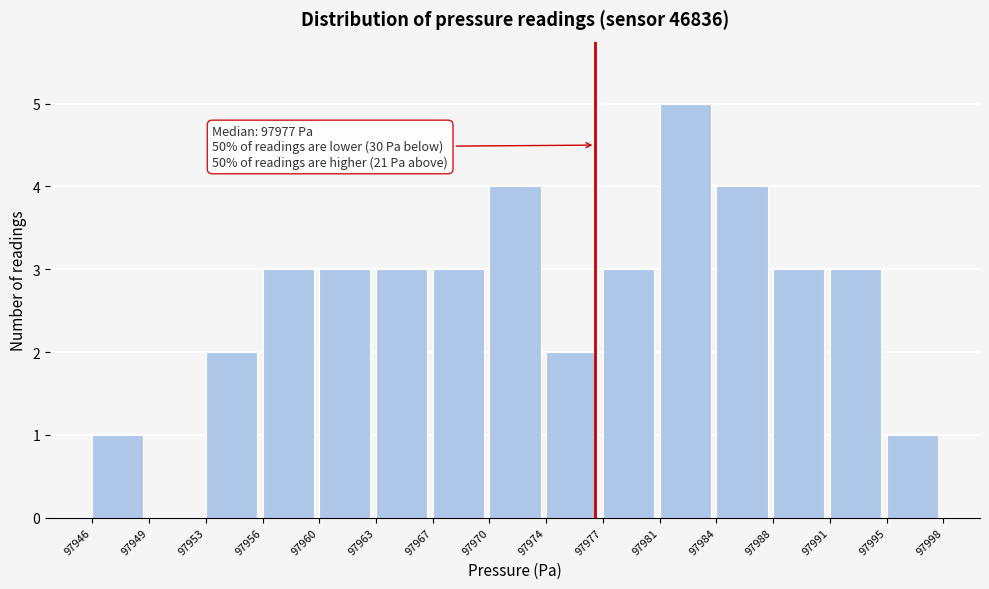

Reading left to right, extract all data points from this chart.

97946=1	97949=0	97953=2	97956=3	97960=3	97963=3	97967=3	97970=4	97974=2	97977=3	97981=5	97984=4	97988=3	97991=3	97995=1